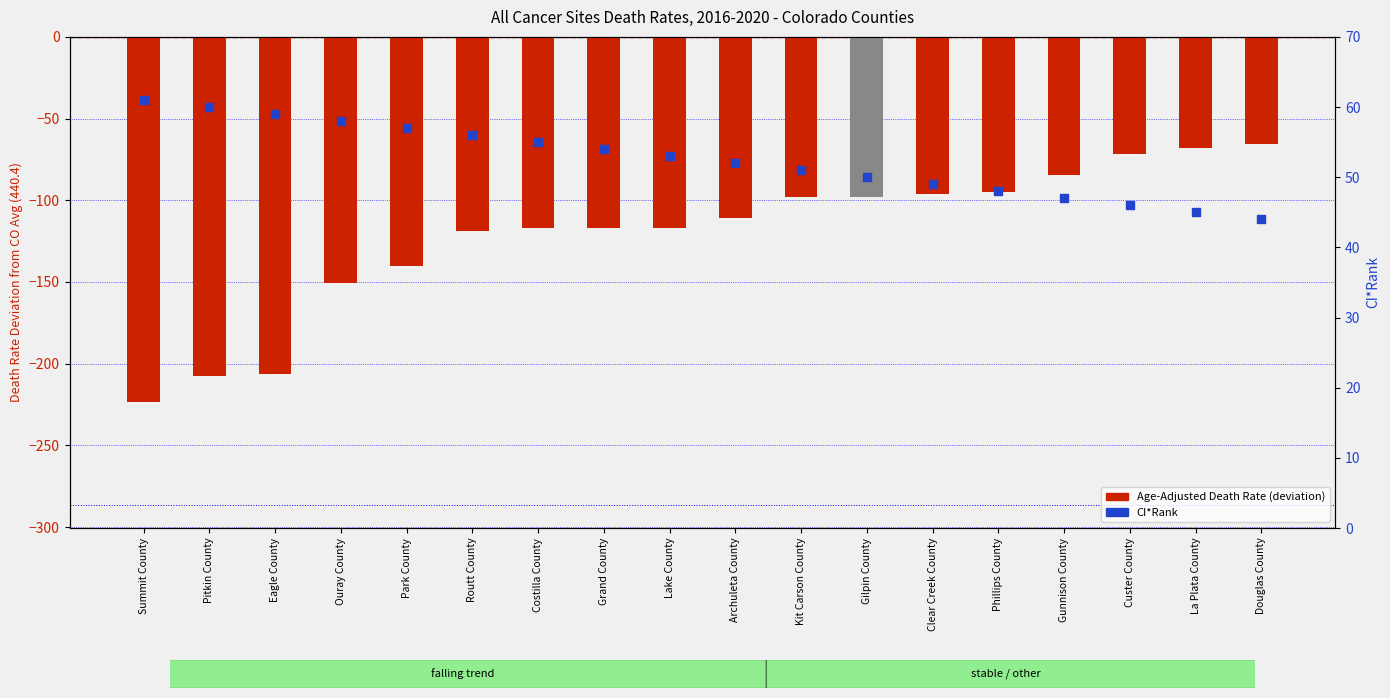

Which series has the largest total across all categories?

CI*Rank